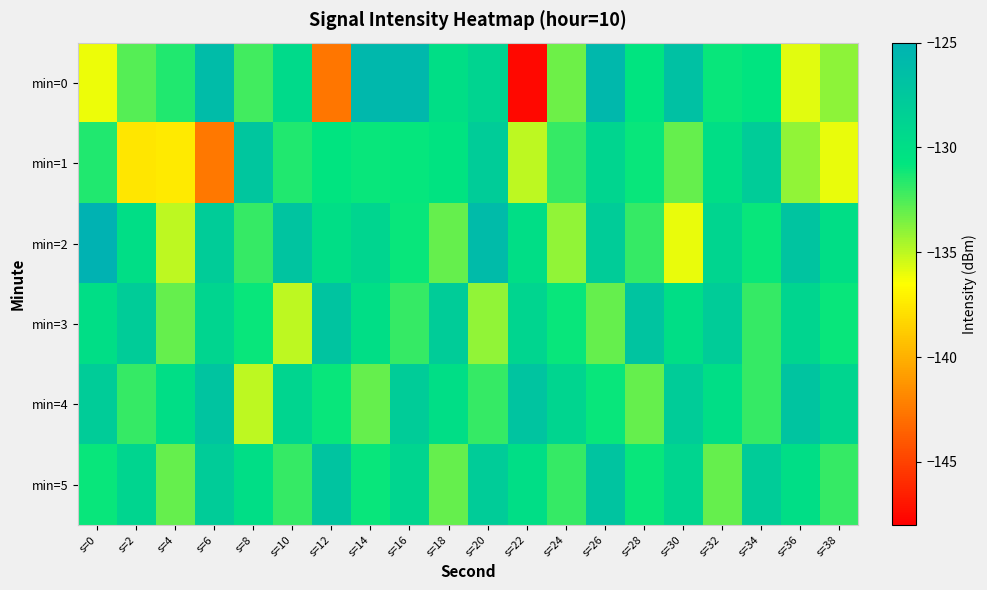

Reading left to right, what are all the values shown in this chart?

min=0: s=0=-136.1	s=2=-132.7	s=4=-131.6	s=6=-126.2	s=8=-132.2	s=10=-129.6	s=12=-142.6	s=14=-125.7	s=16=-125.7	s=18=-130.0	s=20=-128.9	s=22=-147.6	s=24=-133.2	s=26=-125.8	s=28=-130.7	s=30=-126.7	s=32=-131.0	s=34=-130.7	s=36=-135.8	s=38=-133.9
min=1: s=0=-131.5	s=2=-137.6	s=4=-137.5	s=6=-142.5	s=8=-127.3	s=10=-131.5	s=12=-130.6	s=14=-131.0	s=16=-130.9	s=18=-130.5	s=20=-128.0	s=22=-135.0	s=24=-132.0	s=26=-129.0	s=28=-131.0	s=30=-133.0	s=32=-130.0	s=34=-128.0	s=36=-134.0	s=38=-136.0
min=2: s=0=-125.0	s=2=-130.0	s=4=-135.0	s=6=-128.0	s=8=-132.0	s=10=-127.0	s=12=-130.0	s=14=-129.0	s=16=-131.0	s=18=-133.0	s=20=-126.0	s=22=-130.0	s=24=-134.0	s=26=-128.0	s=28=-132.0	s=30=-136.0	s=32=-129.0	s=34=-131.0	s=36=-127.0	s=38=-130.0
min=3: s=0=-130.0	s=2=-128.0	s=4=-133.0	s=6=-129.0	s=8=-131.0	s=10=-135.0	s=12=-127.0	s=14=-130.0	s=16=-132.0	s=18=-128.0	s=20=-134.0	s=22=-129.0	s=24=-131.0	s=26=-133.0	s=28=-127.0	s=30=-130.0	s=32=-128.0	s=34=-132.0	s=36=-129.0	s=38=-131.0
min=4: s=0=-128.0	s=2=-132.0	s=4=-130.0	s=6=-127.0	s=8=-135.0	s=10=-129.0	s=12=-131.0	s=14=-133.0	s=16=-128.0	s=18=-130.0	s=20=-132.0	s=22=-127.0	s=24=-129.0	s=26=-131.0	s=28=-133.0	s=30=-128.0	s=32=-130.0	s=34=-132.0	s=36=-127.0	s=38=-129.0
min=5: s=0=-131.0	s=2=-129.0	s=4=-133.0	s=6=-128.0	s=8=-130.0	s=10=-132.0	s=12=-127.0	s=14=-131.0	s=16=-129.0	s=18=-133.0	s=20=-128.0	s=22=-130.0	s=24=-132.0	s=26=-127.0	s=28=-131.0	s=30=-129.0	s=32=-133.0	s=34=-128.0	s=36=-130.0	s=38=-132.0